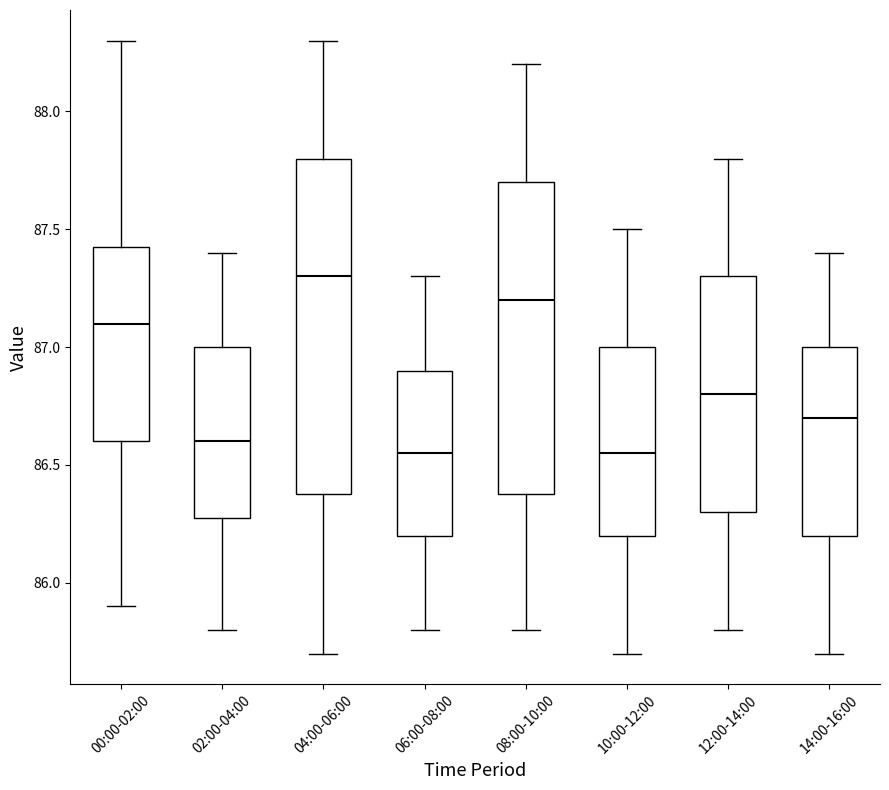

Reading left to right, read every box against the y-axis: the position of its median line, the range the box covers, and the ends of its whiskers. The values are not printed on the chart, so give them approximately, as read against the axis.

00:00-02:00: median 87.10, box 86.60 to 87.45, whiskers 85.90 to 88.30
02:00-04:00: median 86.60, box 86.30 to 87.00, whiskers 85.80 to 87.40
04:00-06:00: median 87.30, box 86.40 to 87.80, whiskers 85.70 to 88.30
06:00-08:00: median 86.55, box 86.20 to 86.90, whiskers 85.80 to 87.30
08:00-10:00: median 87.20, box 86.40 to 87.70, whiskers 85.80 to 88.20
10:00-12:00: median 86.55, box 86.20 to 87.00, whiskers 85.70 to 87.50
12:00-14:00: median 86.80, box 86.30 to 87.30, whiskers 85.80 to 87.80
14:00-16:00: median 86.70, box 86.20 to 87.00, whiskers 85.70 to 87.40